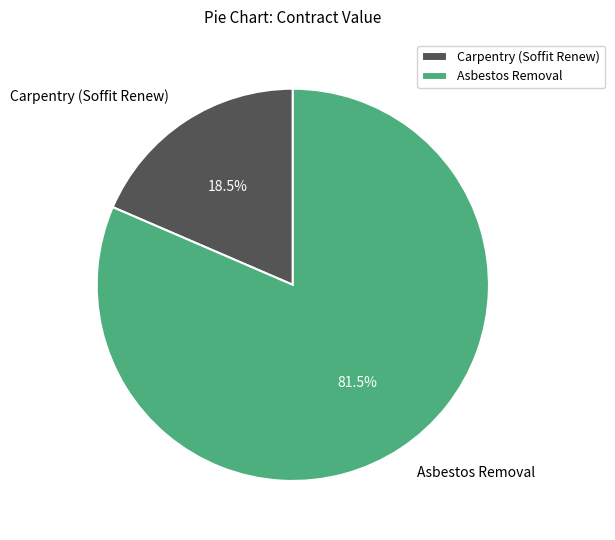

Approximately how many times larger is the value at Asbestos Removal compared to Carpentry (Soffit Renew)?

4.4